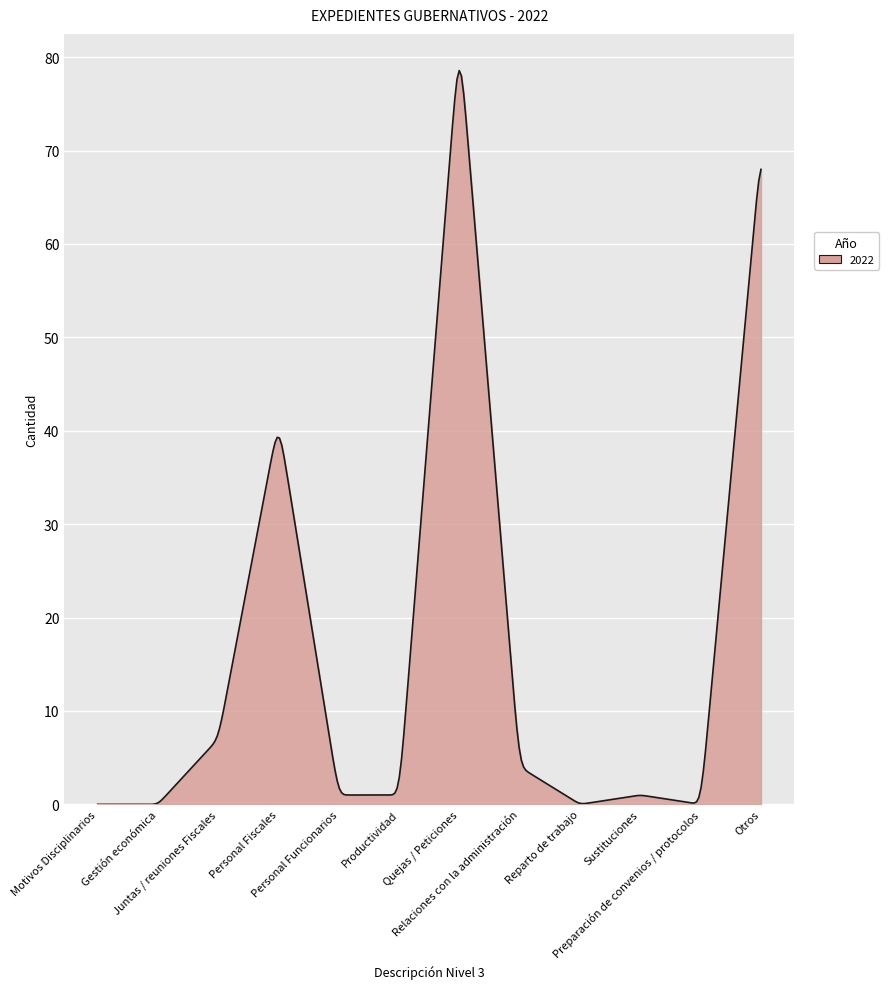

What is the maximum value shown in the chart?

78.6